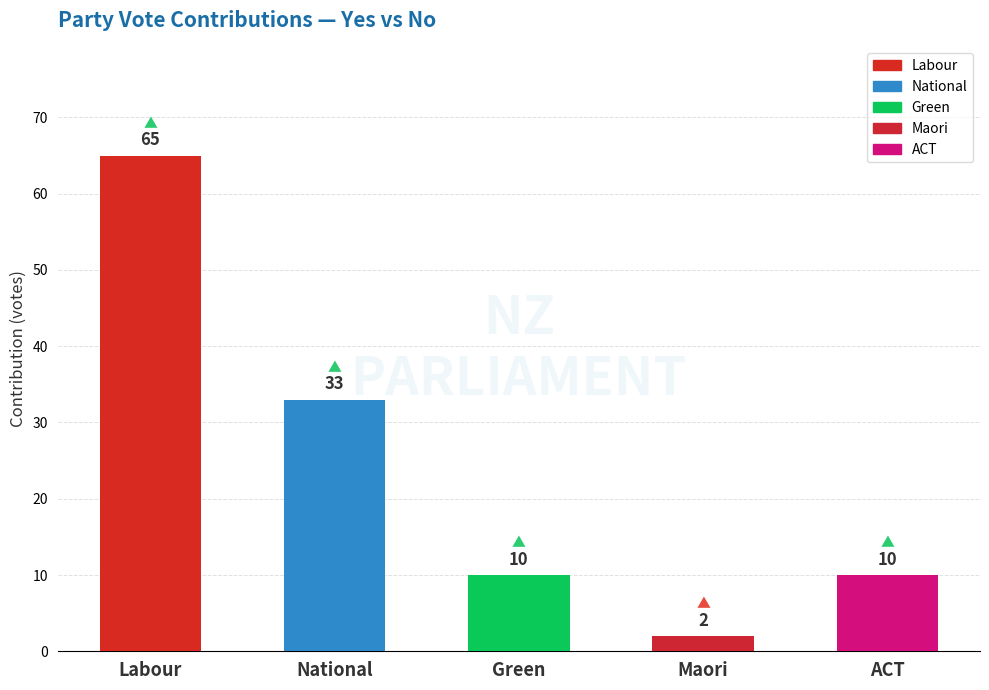

What position from the right is ACT?

1